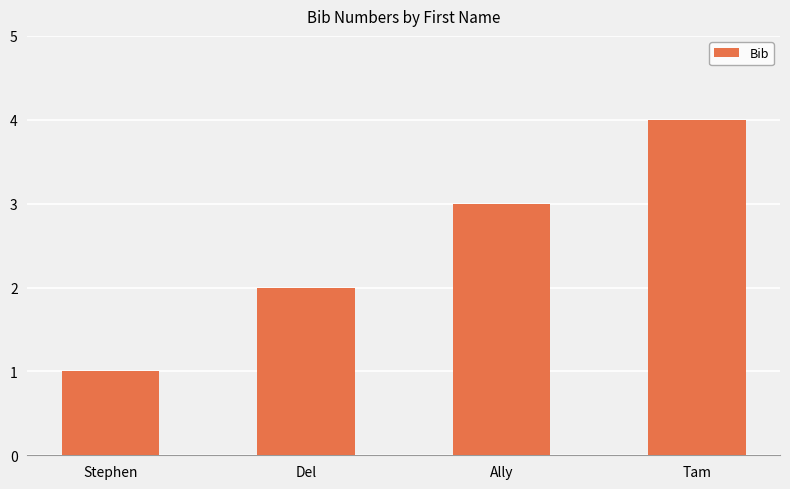

Reading left to right, extract all data points from this chart.

1	2	3	4